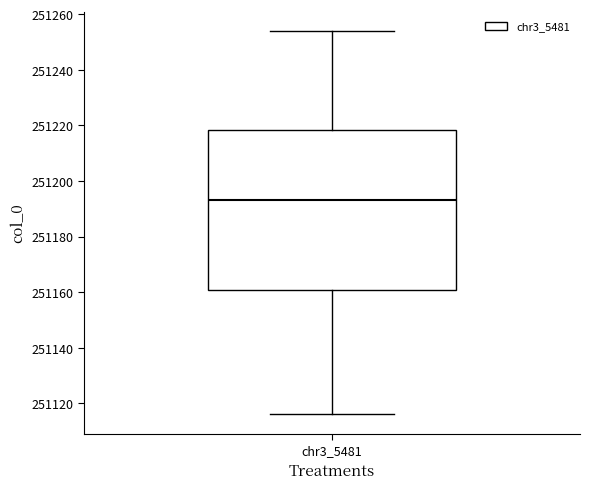

Where is the upper edge of the box for chr3_5481 on the y-axis? The values are not printed on the chart, so give them approximately, as read against the axis.

251218